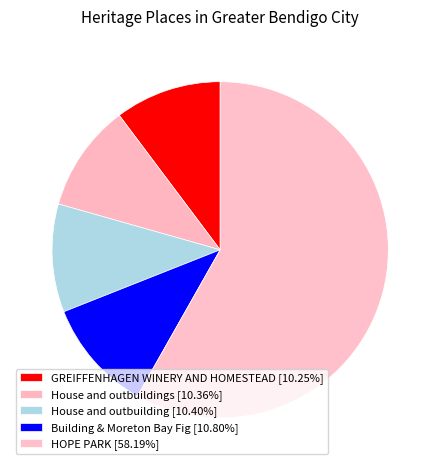

How many slices are in this pie chart?

5